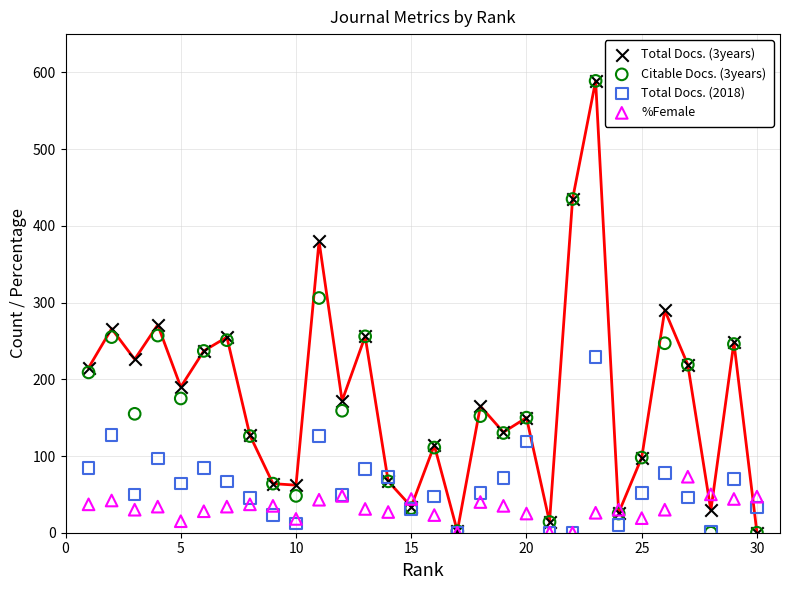

What are all the series names shown in the legend?

Total Docs. (3years), Citable Docs. (3years), Total Docs. (2018), %Female